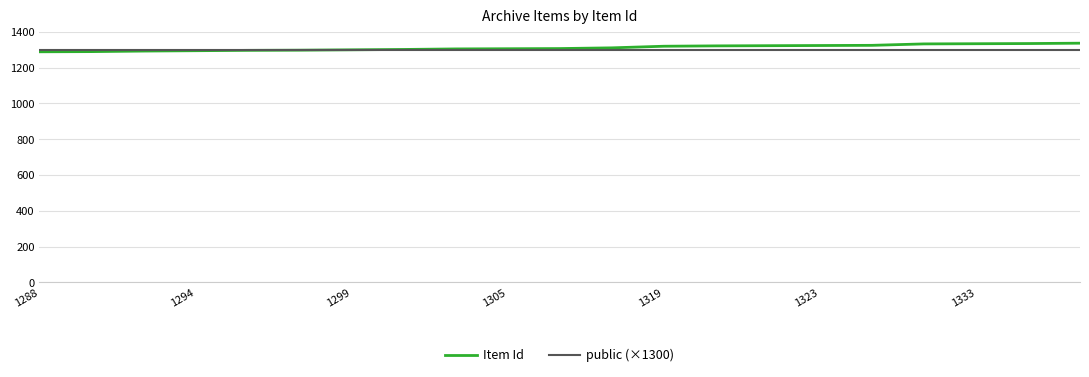

What is the maximum value for Item Id?

1336